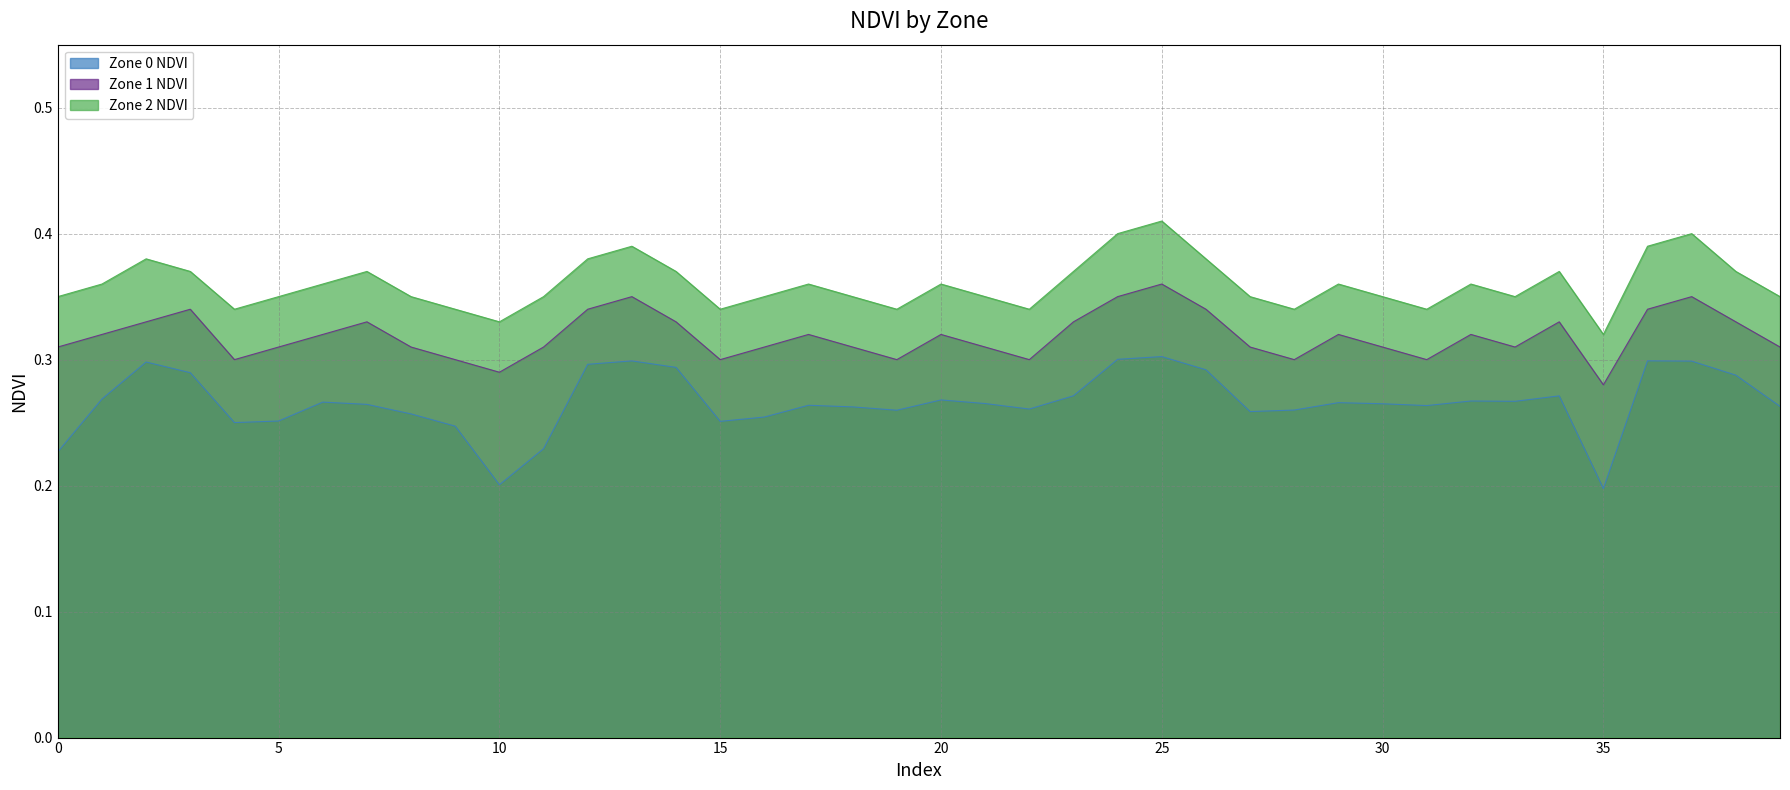

At which label is Zone 1 NDVI closest to 0?

35